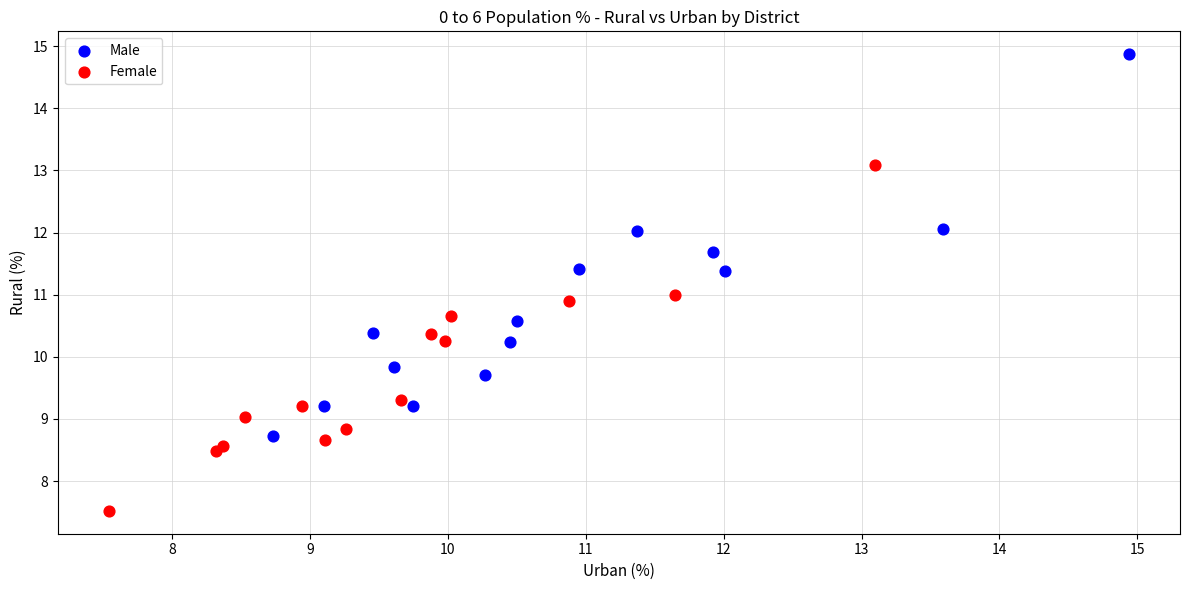

Which series reaches the minimum Y coordinate?

Female